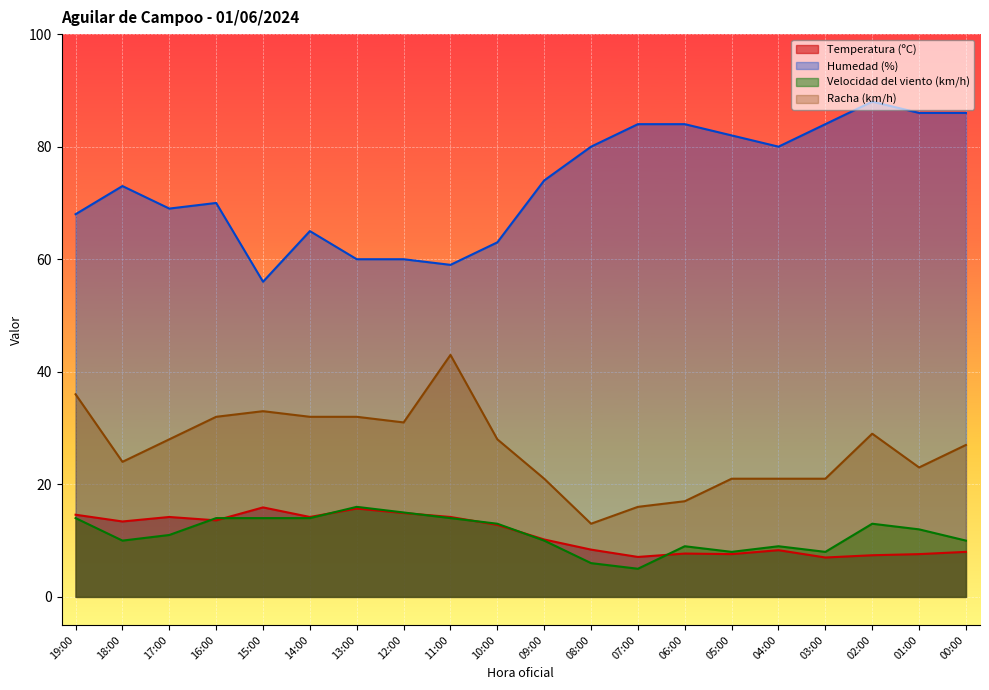

Which series has the largest range (max minus min)?

Humedad (%)